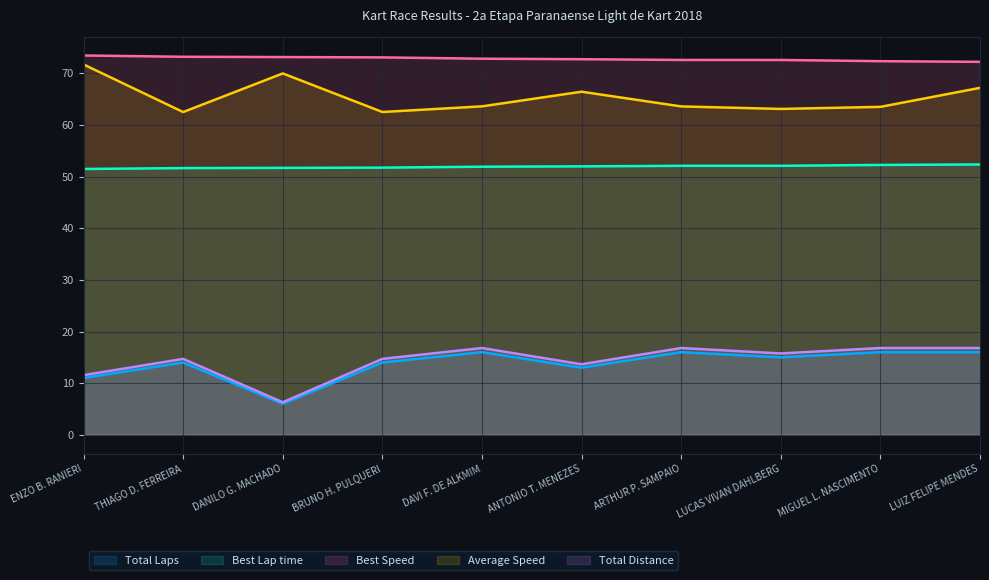

True or false: Best Speed and Best Lap time cross at least once.

False